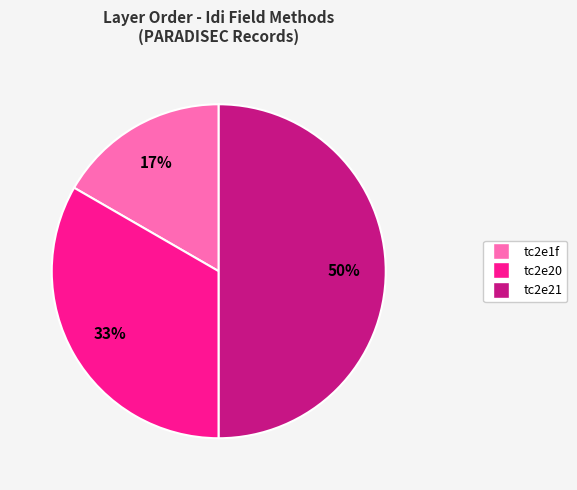

Which category has the biggest portion of the pie?

tc2e21